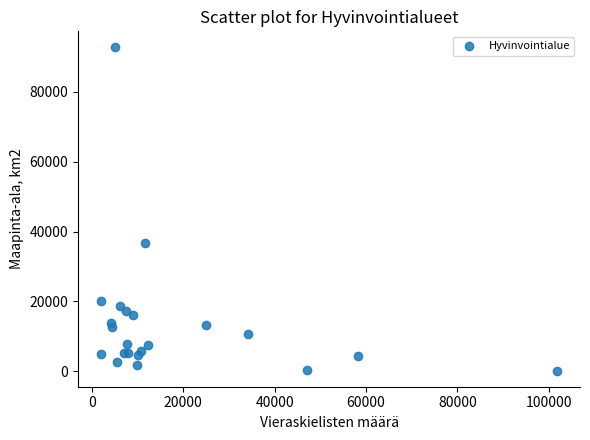

What Y value in the scatter plot is closest to 46444?

36818.4